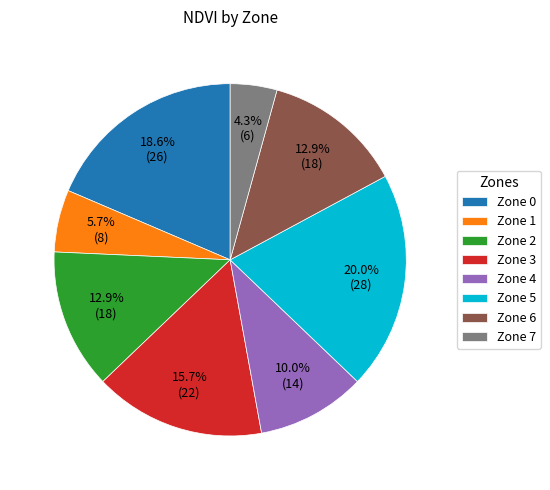

Is there a majority slice in this chart?

No